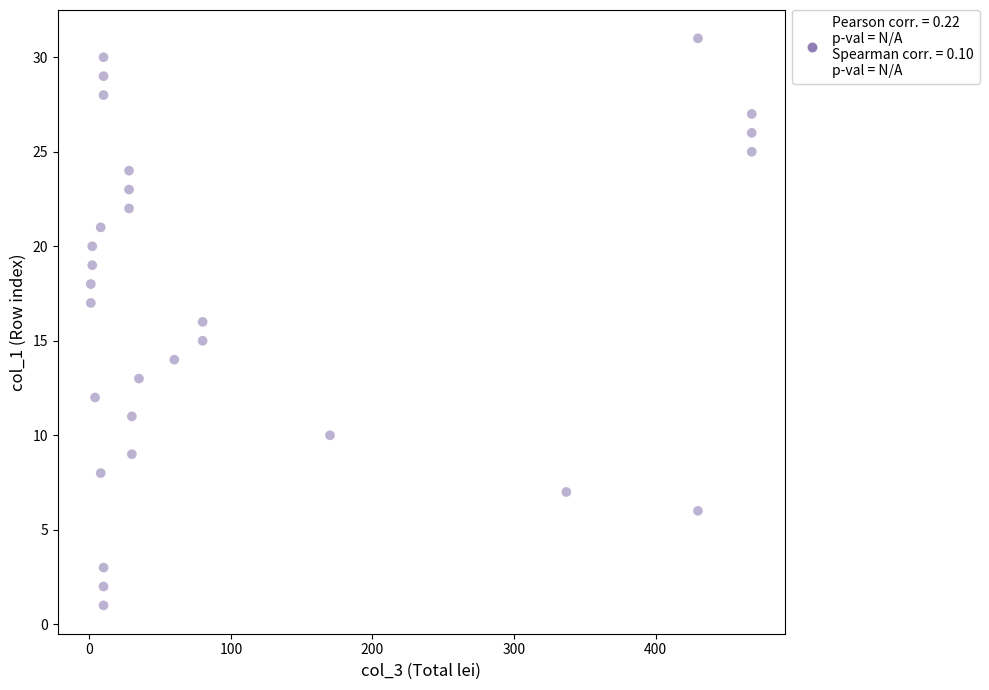

What is the range of X values (max minus min)?

467